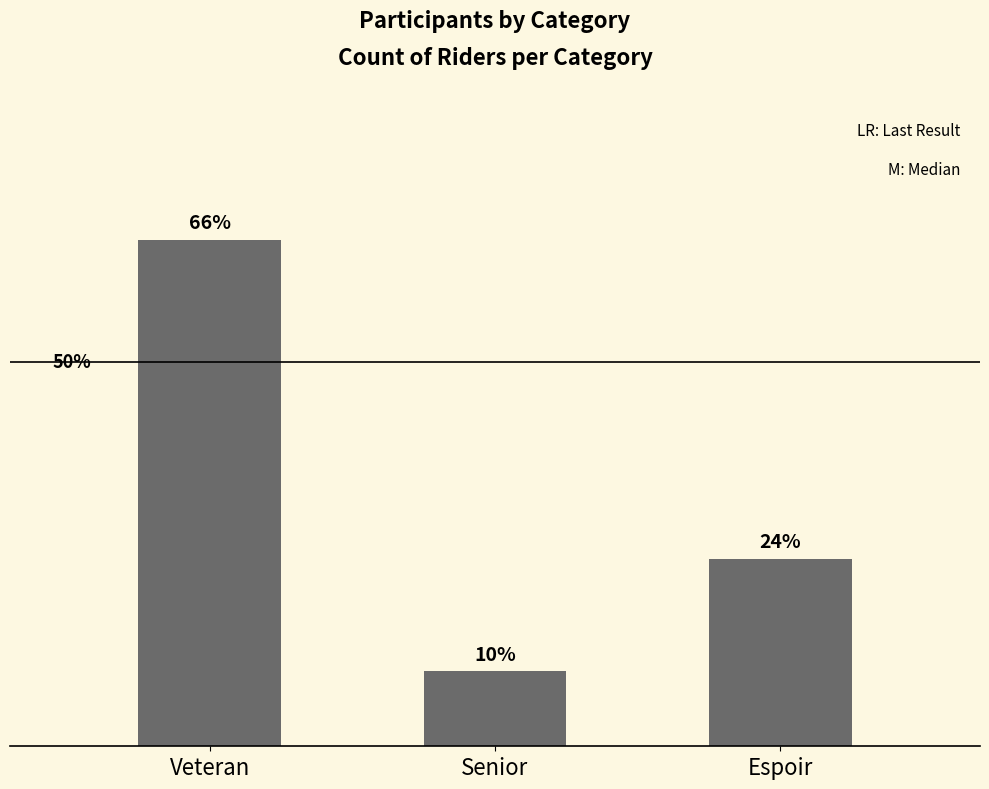

Are the bars horizontal?

No